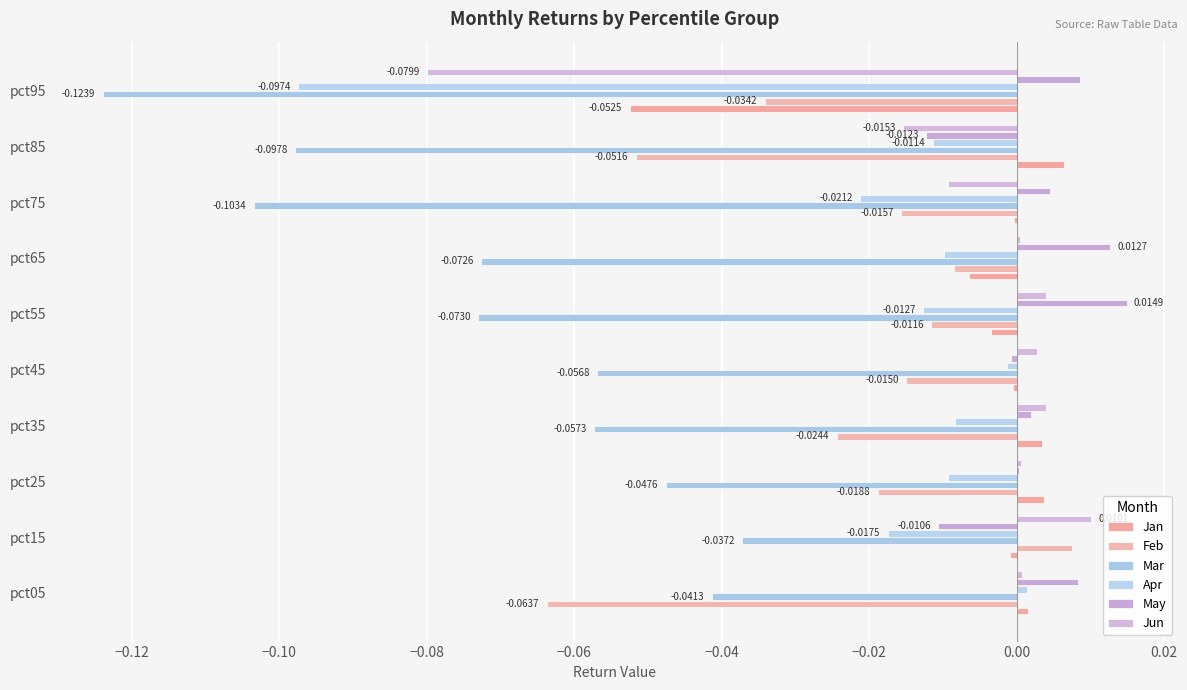

List the series in order of their peak value, highest first.

May, Jun, Feb, Jan, Apr, Mar